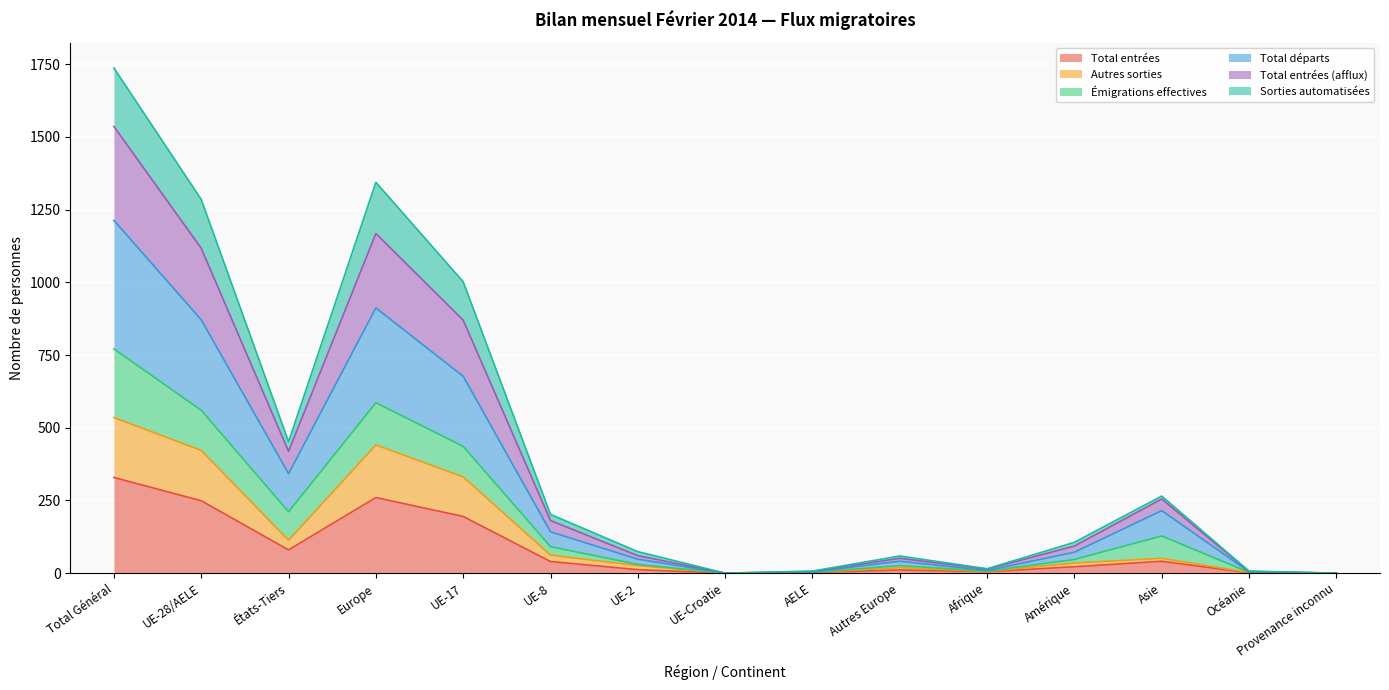

What position from the right is Autres Europe?

6